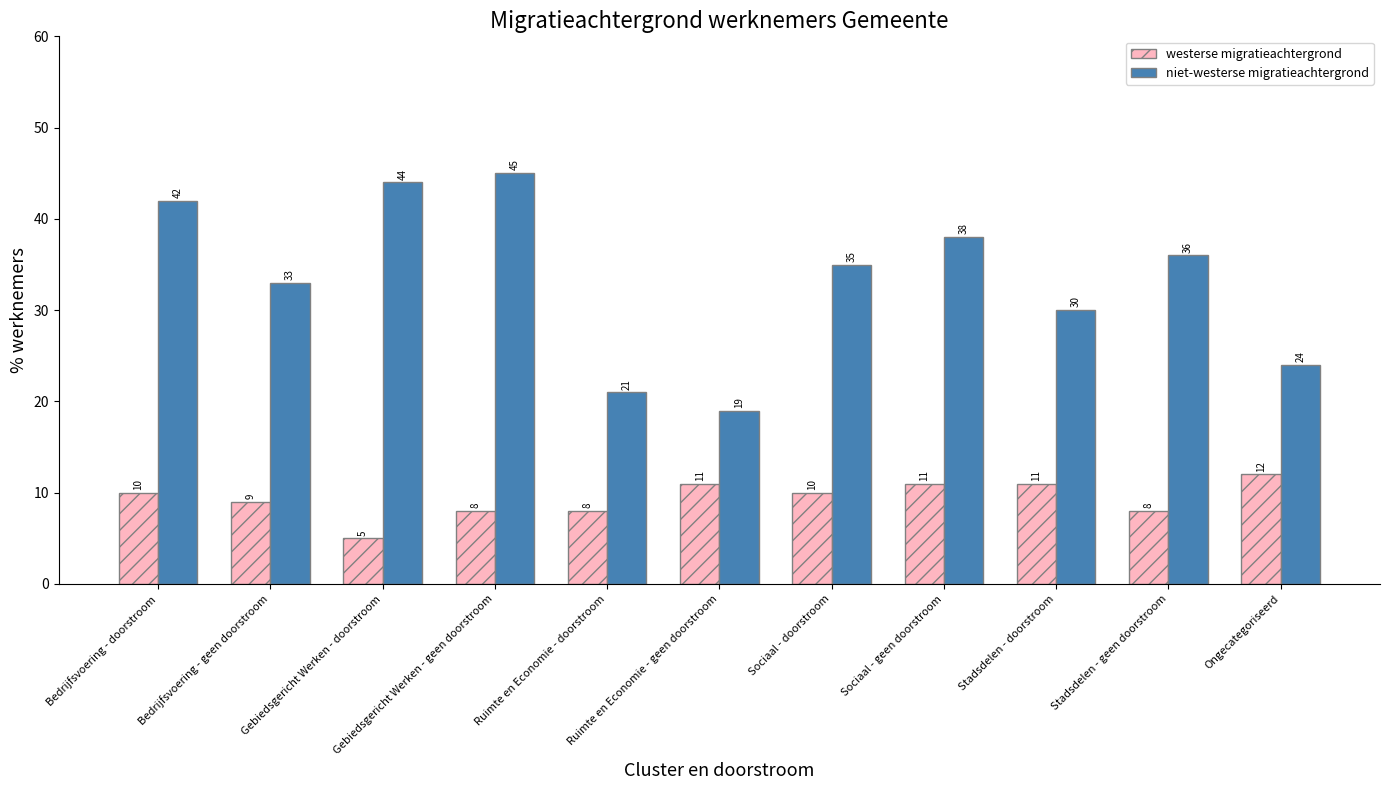

The value of westerse migratieachtergrond at Bedrijfsvoering - doorstroom is 10. True or false?

True